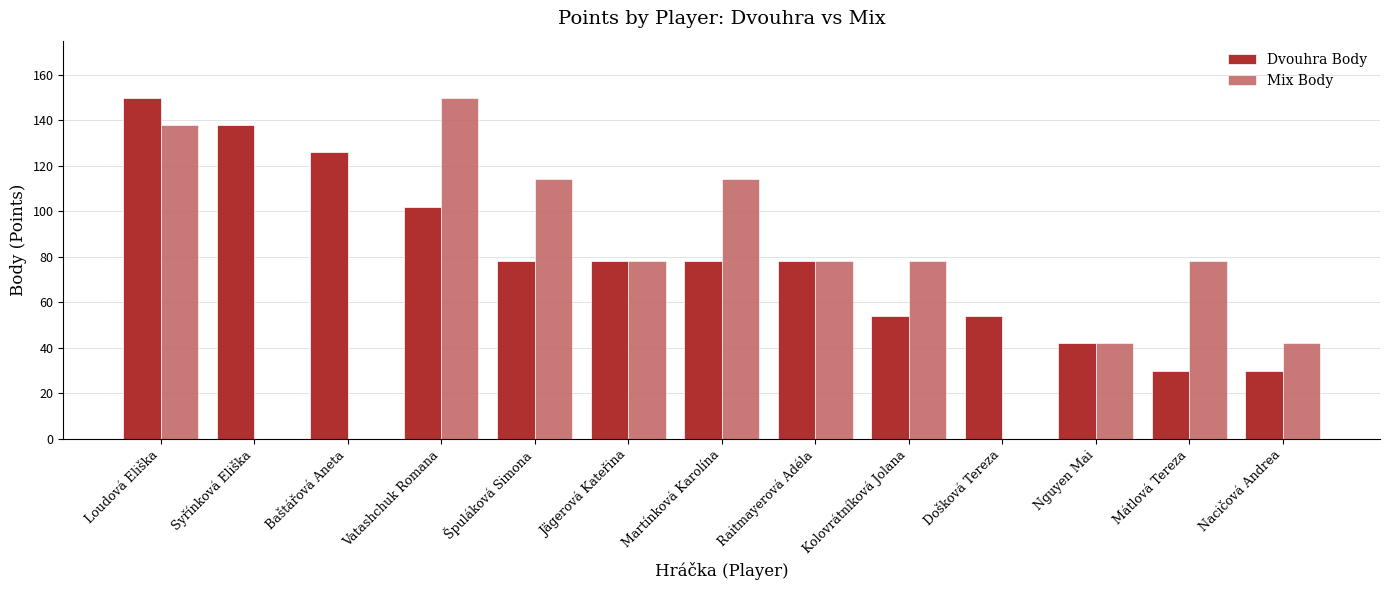

Reading left to right, transcribe all the data shown in this chart.

Dvouhra Body: Loudová Eliška=150	Syřínková Eliška=138	Baštářová Aneta=126	Vatashchuk Romana=102	Špuláková Simona=78	Jägerová Kateřina=78	Martínková Karolína=78	Raitmayerová Adéla=78	Kolovrátníková Jolana=54	Došková Tereza=54	Nguyen Mai=42	Mátlová Tereza=30	Nacičová Andrea=30
Mix Body: Loudová Eliška=138	Syřínková Eliška=0	Baštářová Aneta=0	Vatashchuk Romana=150	Špuláková Simona=114	Jägerová Kateřina=78	Martínková Karolína=114	Raitmayerová Adéla=78	Kolovrátníková Jolana=78	Došková Tereza=0	Nguyen Mai=42	Mátlová Tereza=78	Nacičová Andrea=42